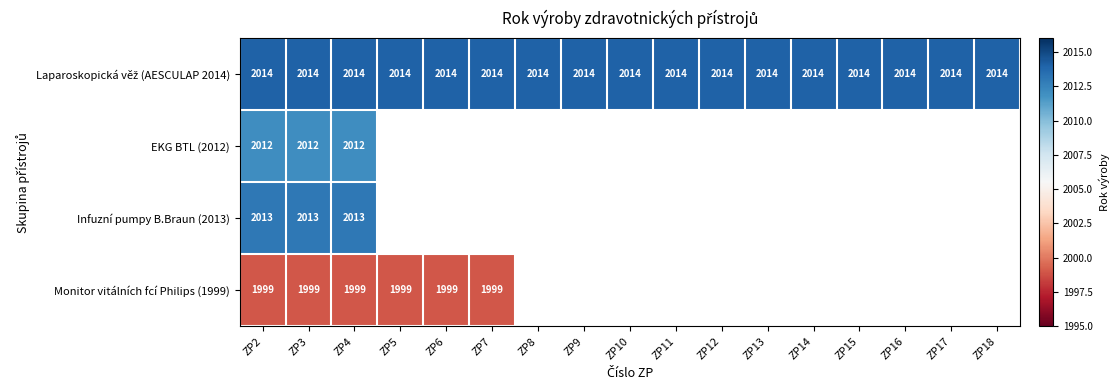

Is it true that Monitor vitálních fcí Philips (1999) equals 1152 at ZP5?

False